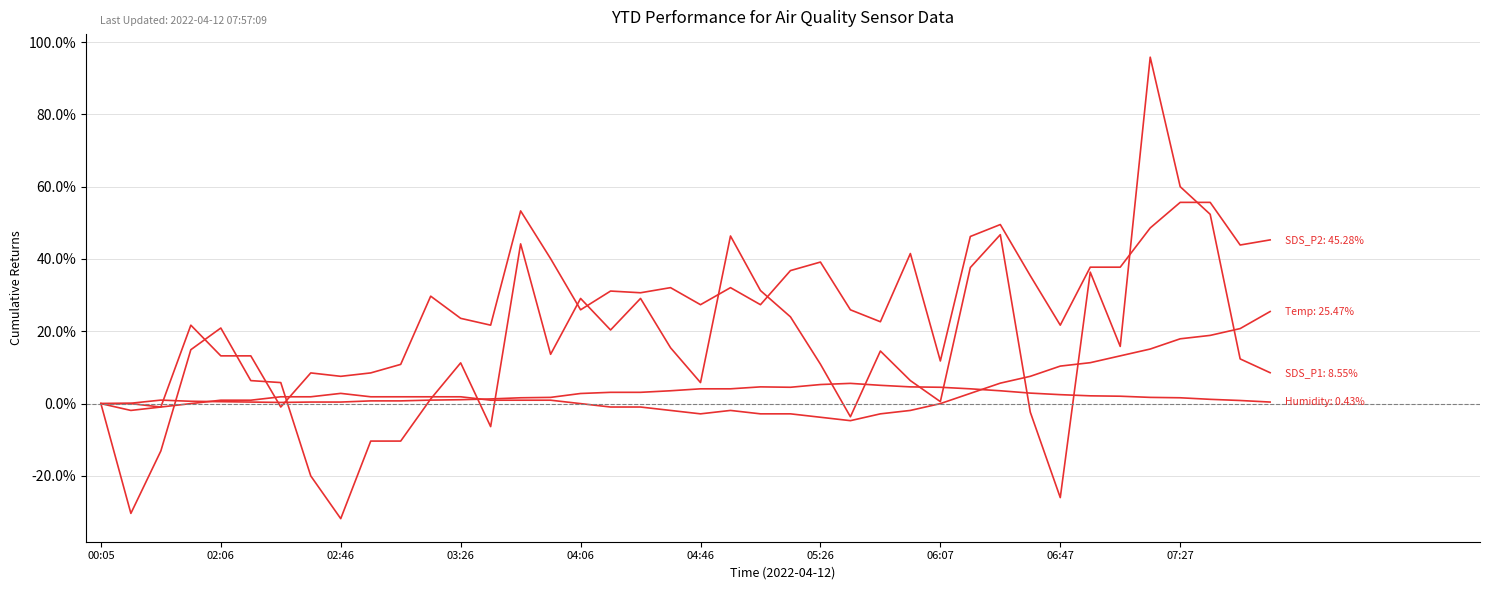

The SDS_P2 series shows 14.2 at 18. True or false?

False